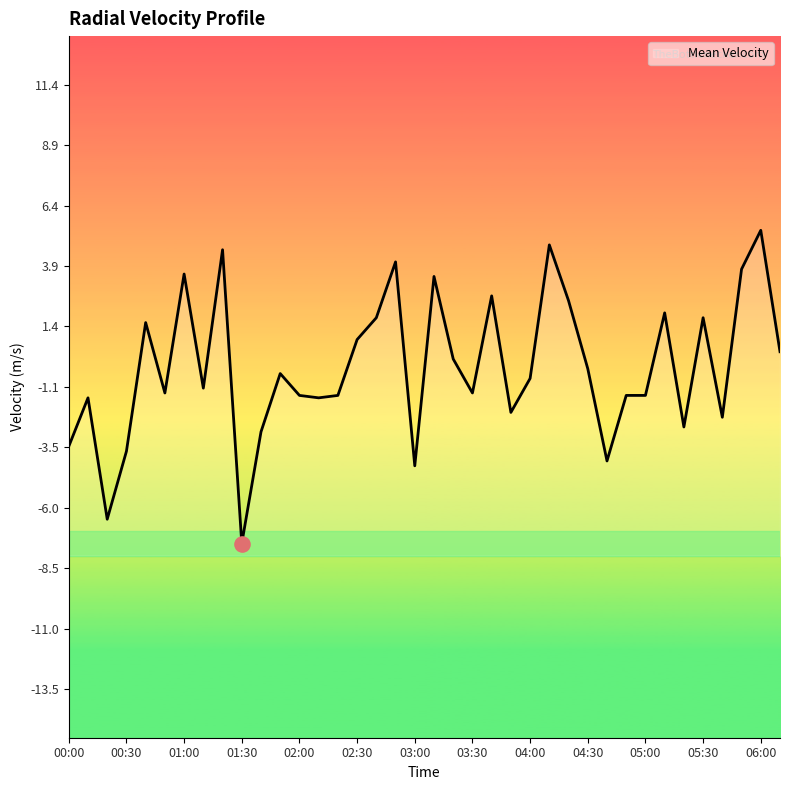

What is the change in value from 00:30 to 02:10?

+2.2